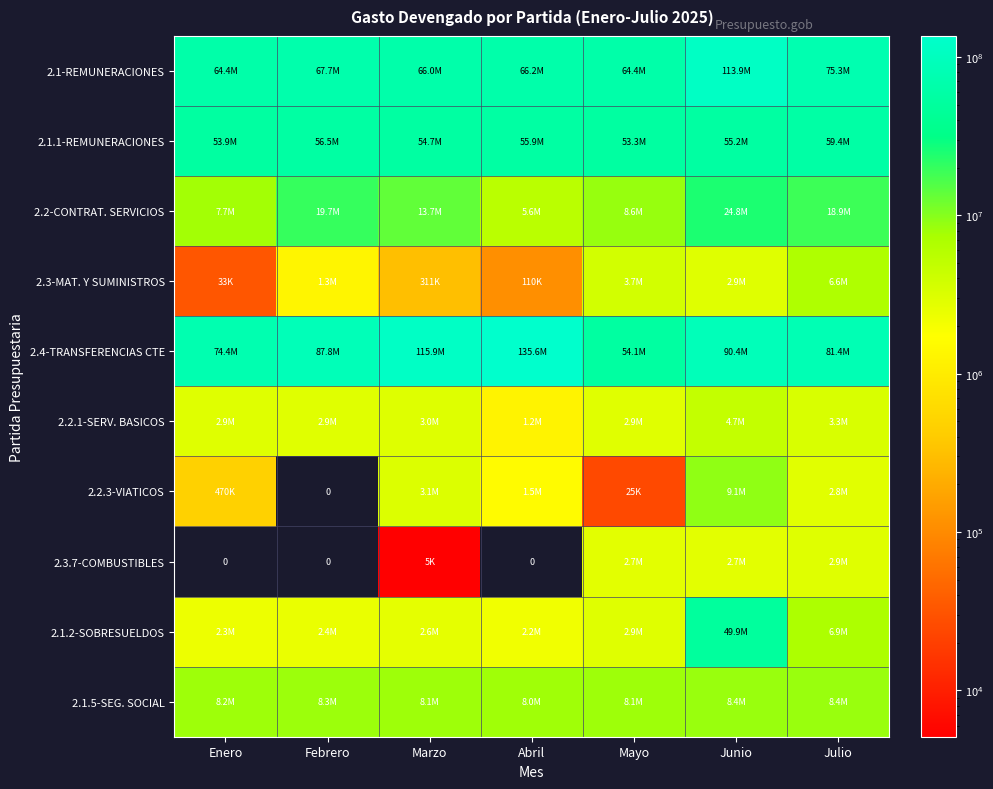

The 2.3.7-COMBUSTIBLES series shows 9096.4 at Marzo. True or false?

False